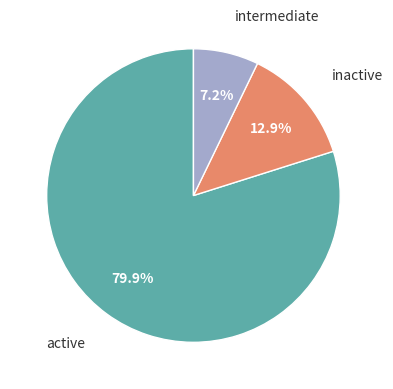

Combined, what portion of the pie is intermediate and active?

87.1%